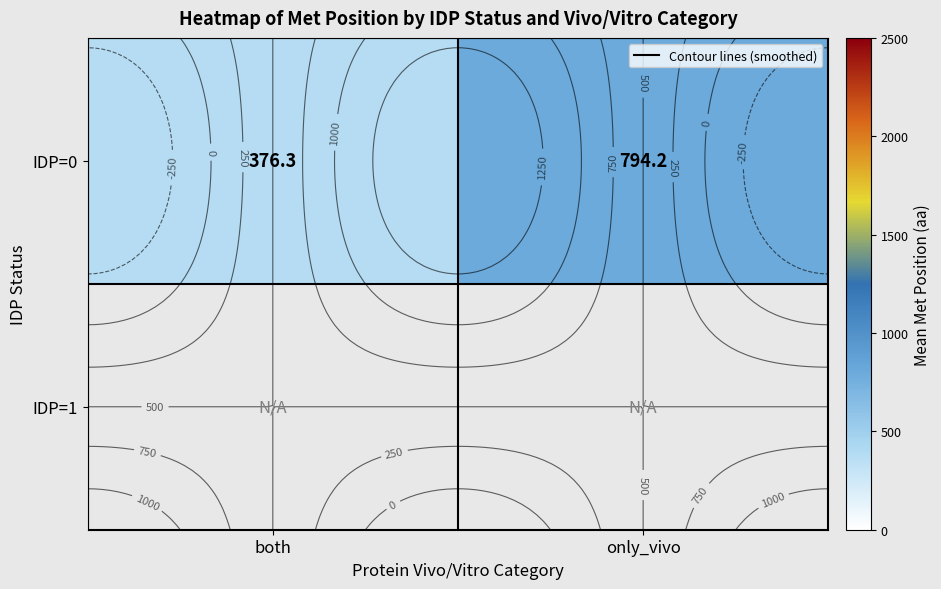

At which label does IDP=0 reach its minimum?

both